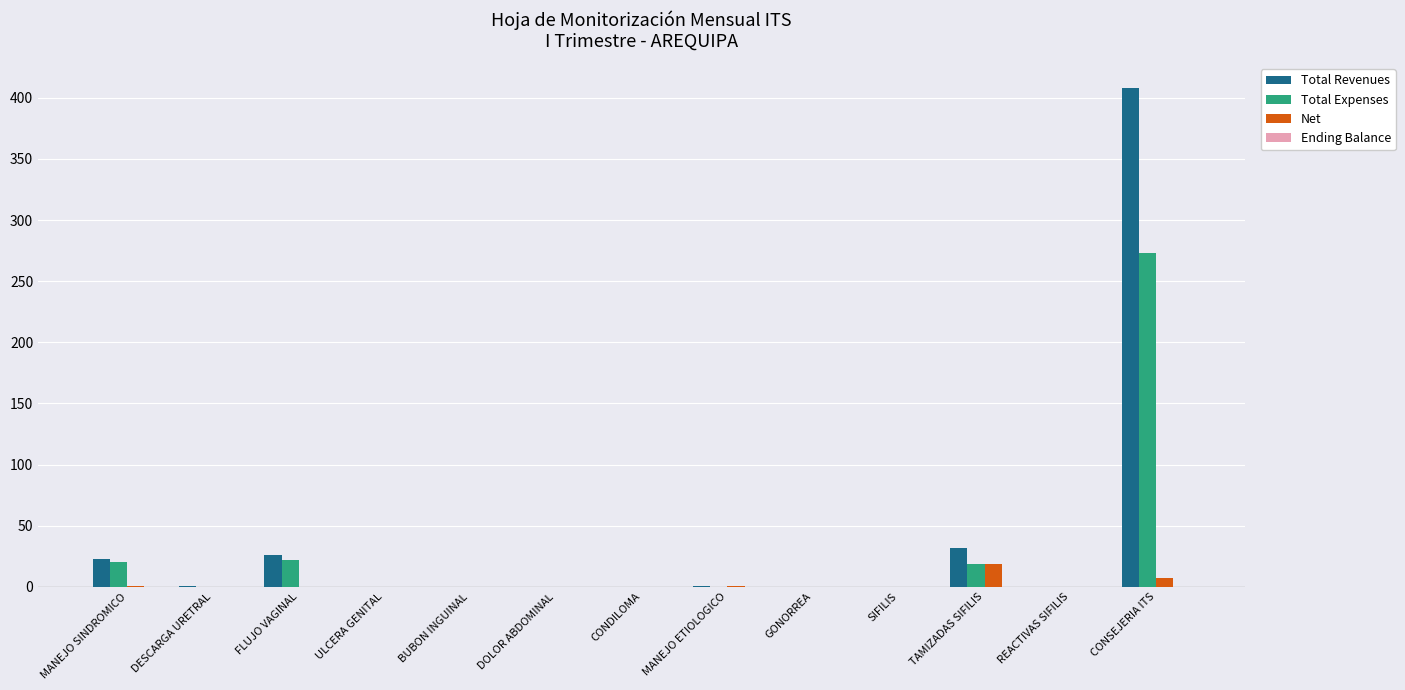

What is the sum of all Total Expenses values?

334